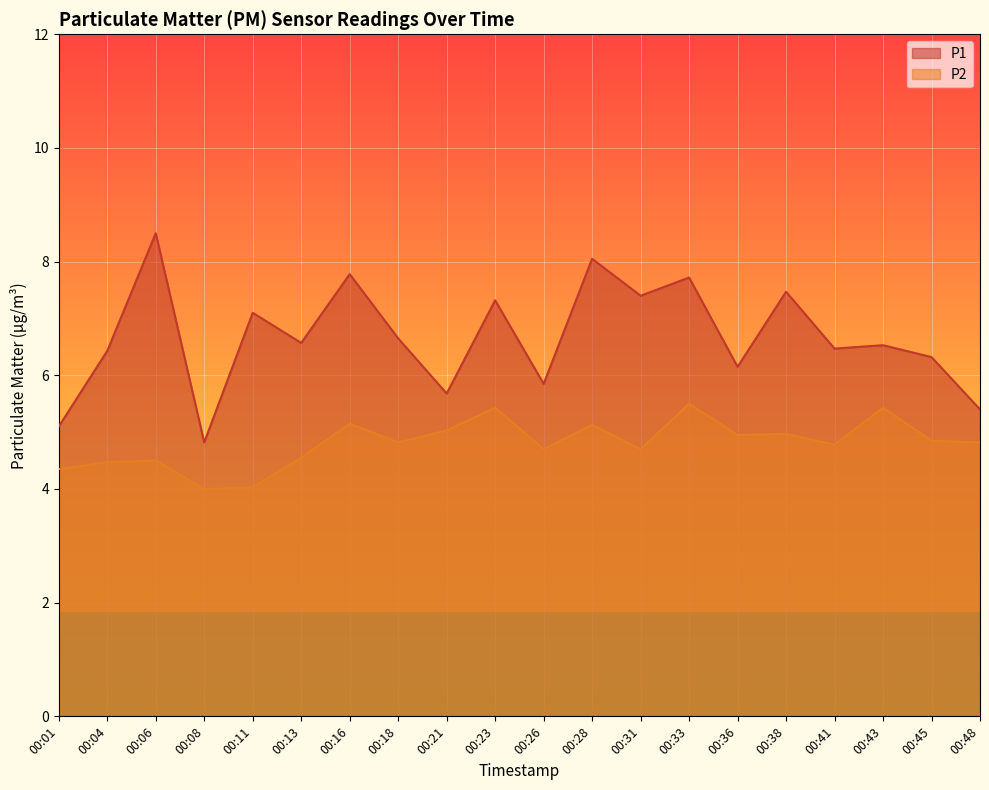

Rank the categories by P1 value from lowest to highest.

00:08, 00:01, 00:48, 00:21, 00:26, 00:36, 00:45, 00:04, 00:41, 00:43, 00:13, 00:18, 00:11, 00:23, 00:31, 00:38, 00:33, 00:16, 00:28, 00:06